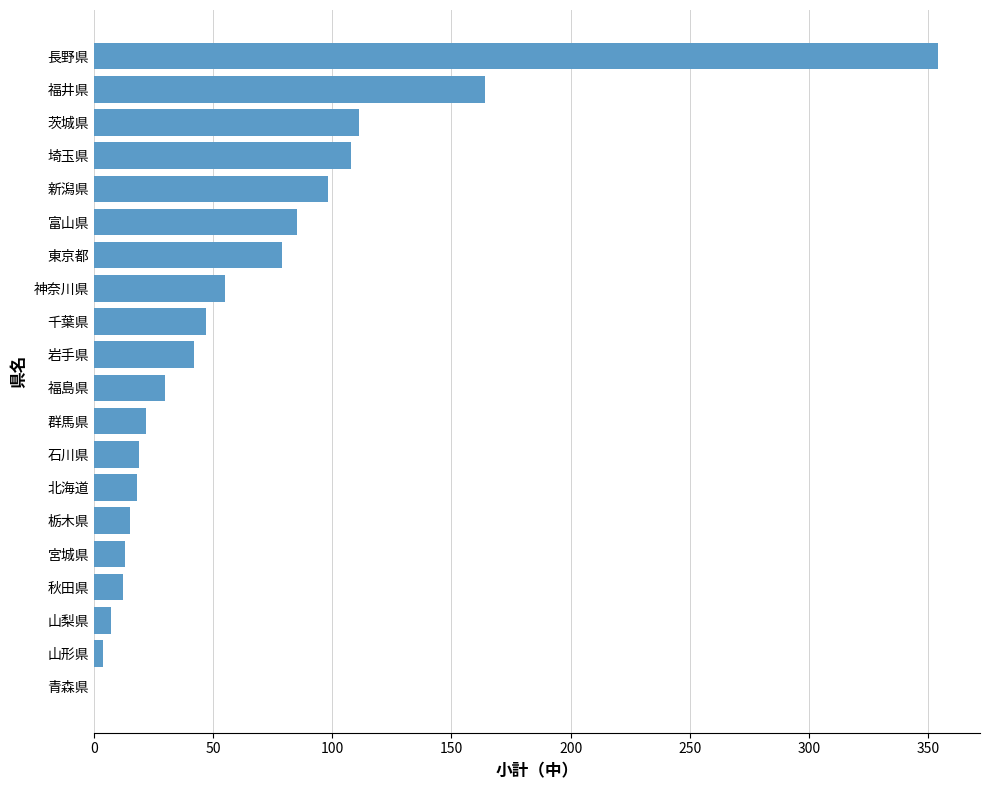

The value at 新潟県 is 175. True or false?

False